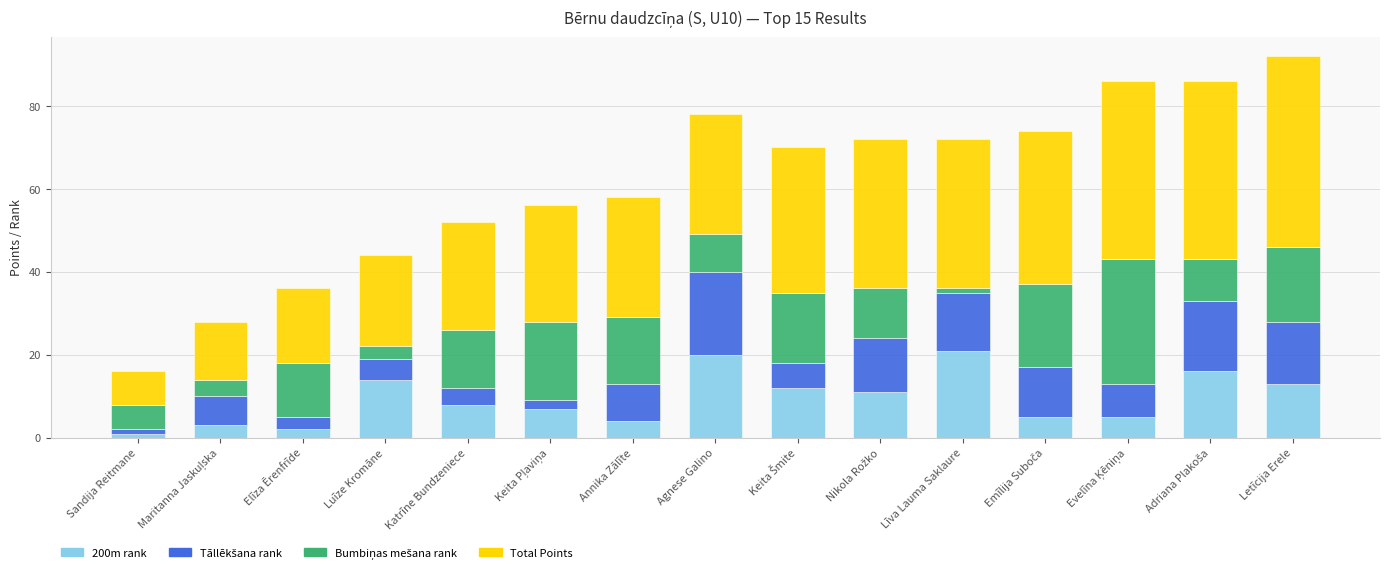

What is the maximum value for 200m rank?

21